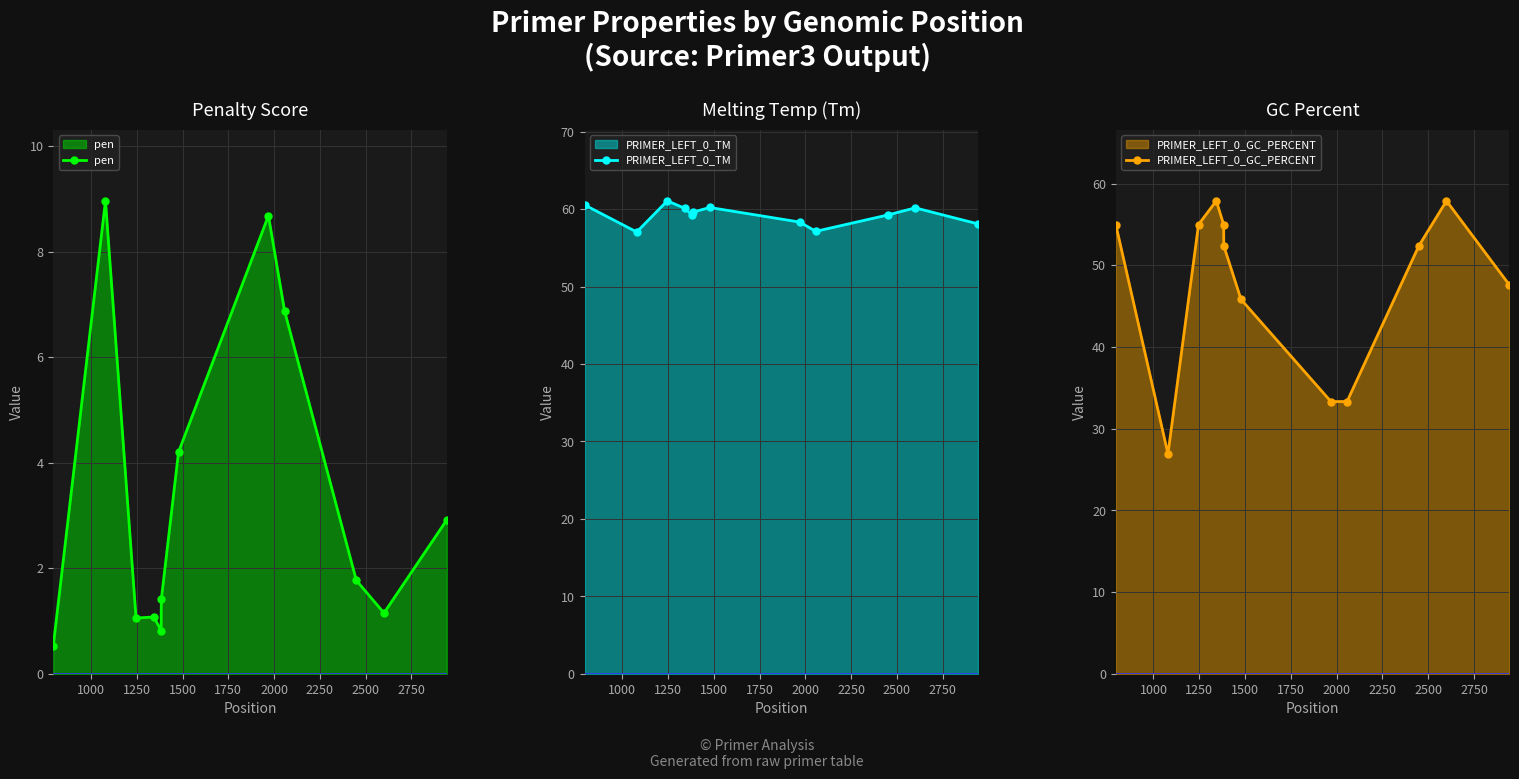

What is the value of the pen point at the 9th from the left?

6.9